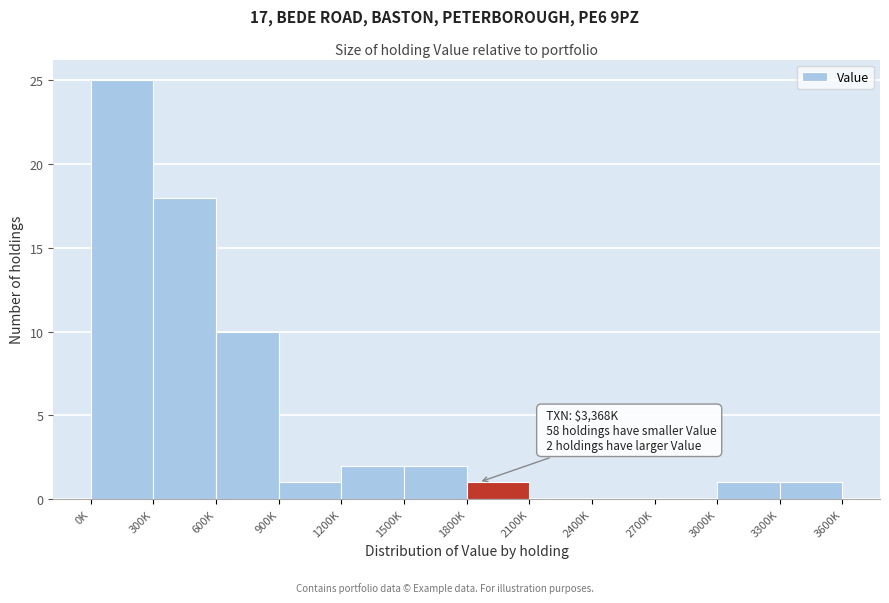

Reading right to left, list all the values displayed in this chart.

3300K=1	3000K=1	2700K=0	2400K=0	2100K=0	1800K=1	1500K=2	1200K=2	900K=1	600K=10	300K=18	0K=25